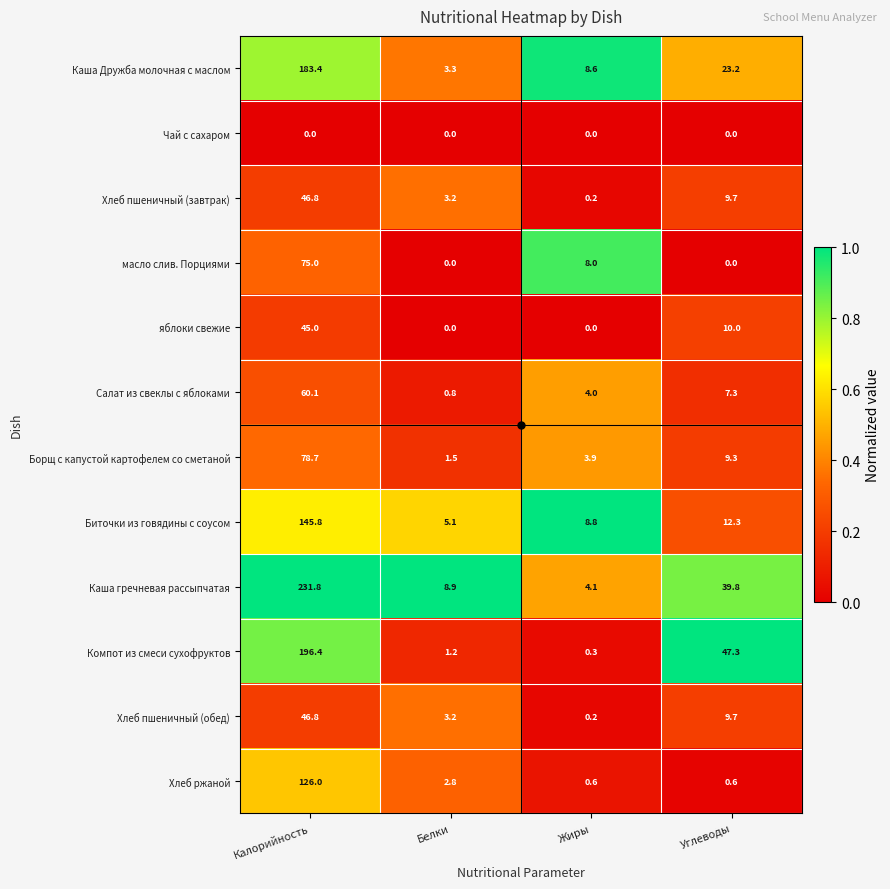

The value of Хлеб пшеничный (завтрак) at Белки is 5.2. True or false?

False